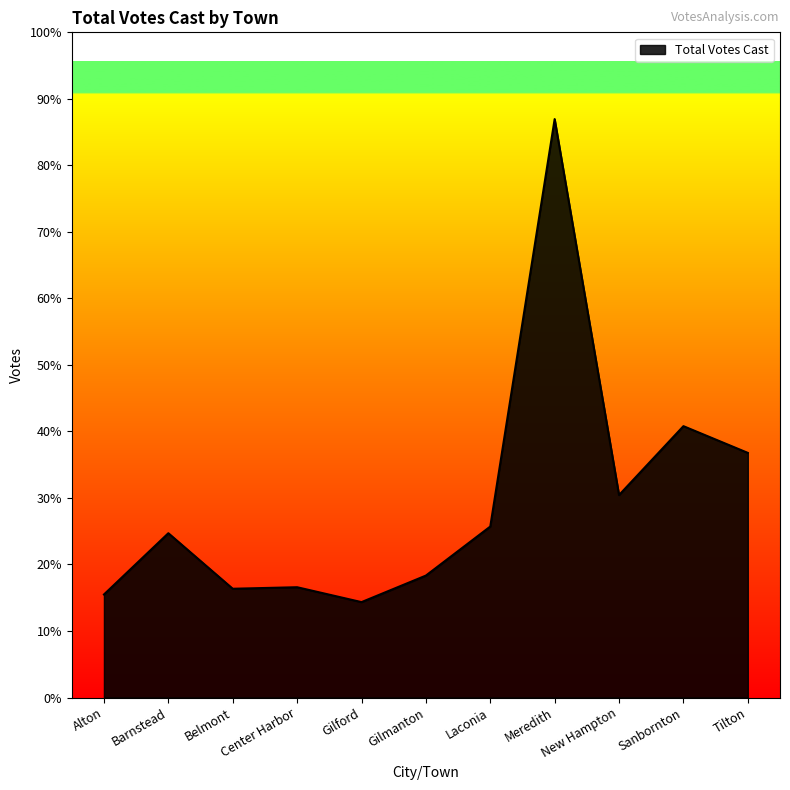

Does the chart display data point markers on the line(s)?

No